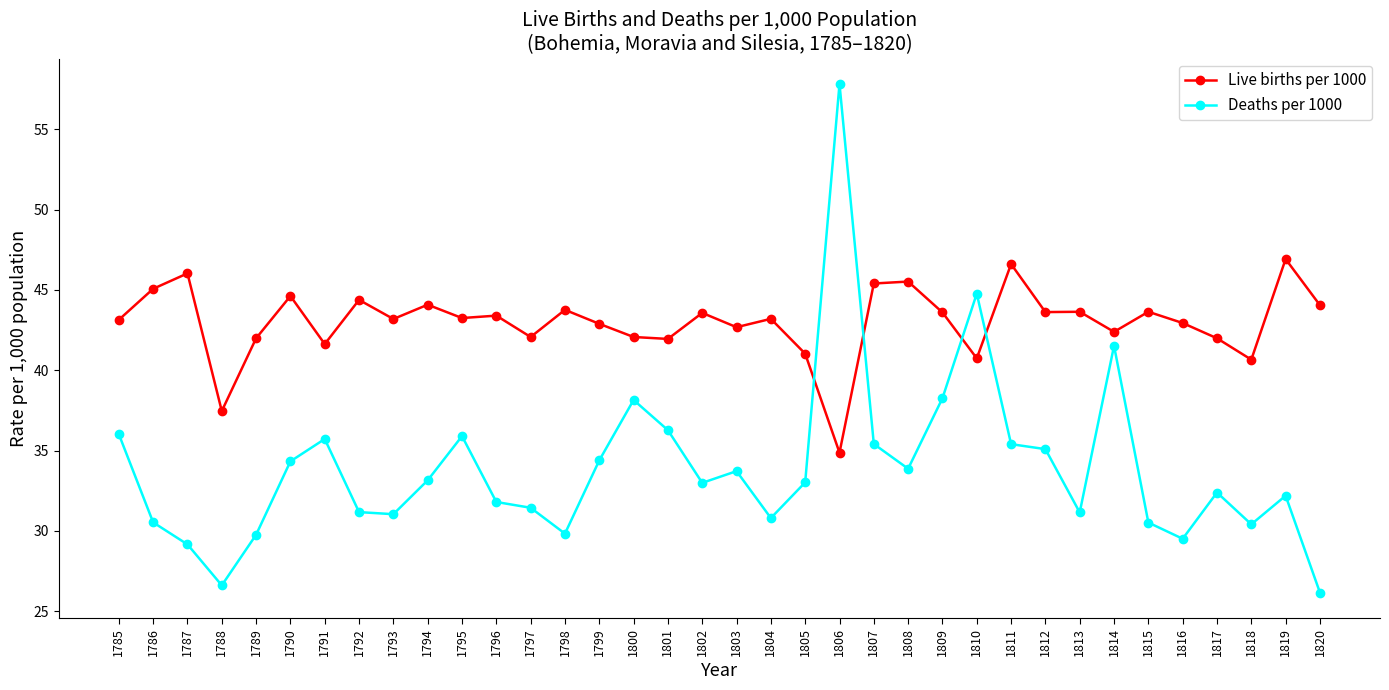

Which series has the largest range (max minus min)?

Deaths per 1000